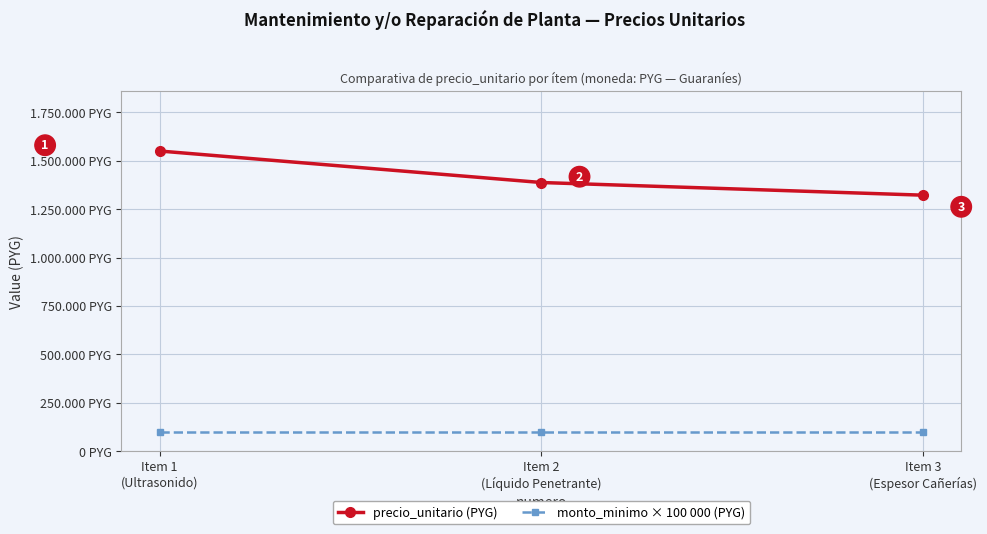

Is the value of monto_minimo × 100 000 (PYG) at Item 3
(Espesor Cañerías) greater than the value of precio_unitario (PYG) at Item 2
(Líquido Penetrante)?

No